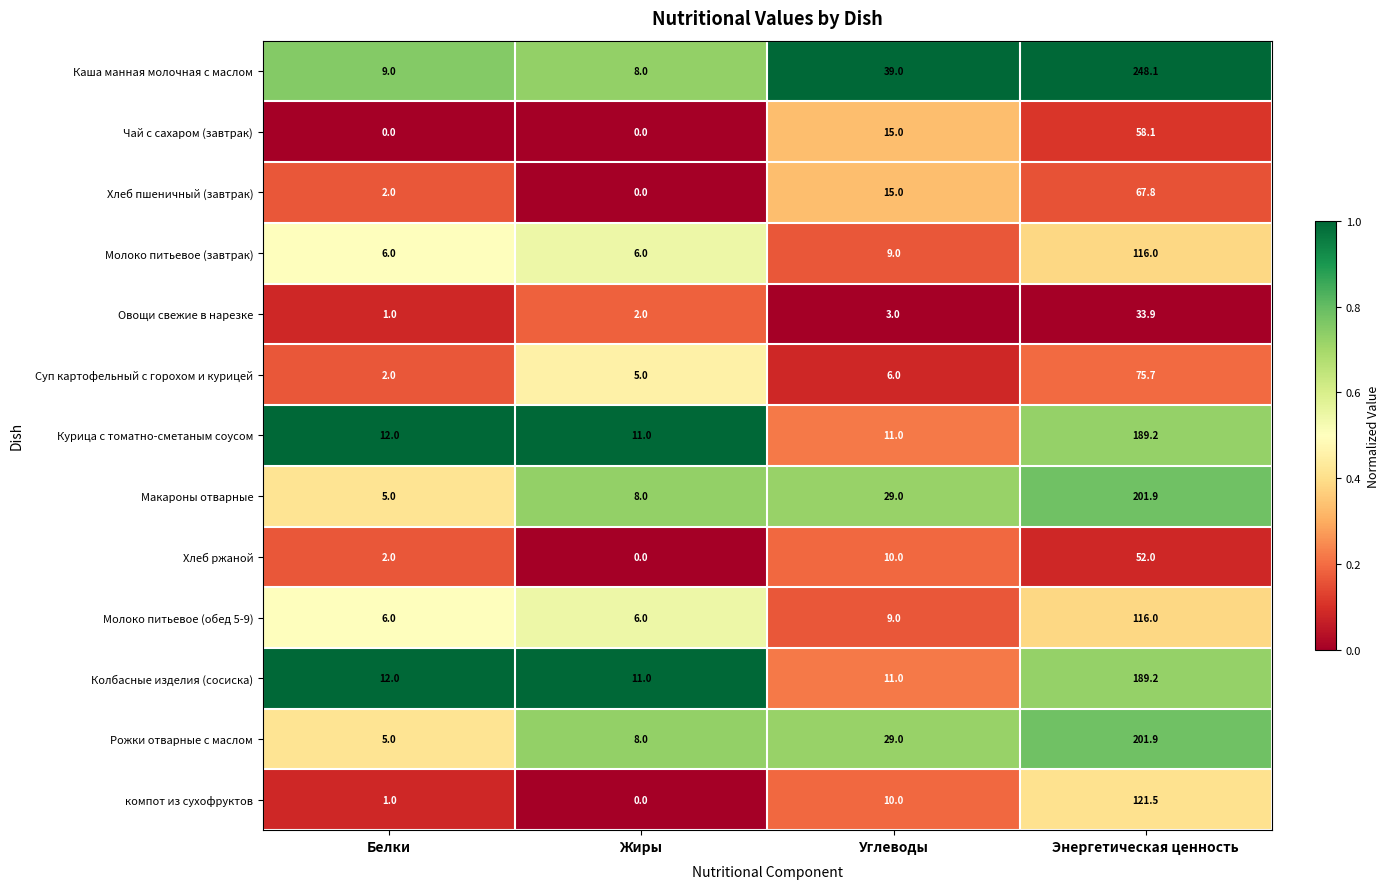

Is it true that Макароны отварные equals 29.0 at Углеводы?

True